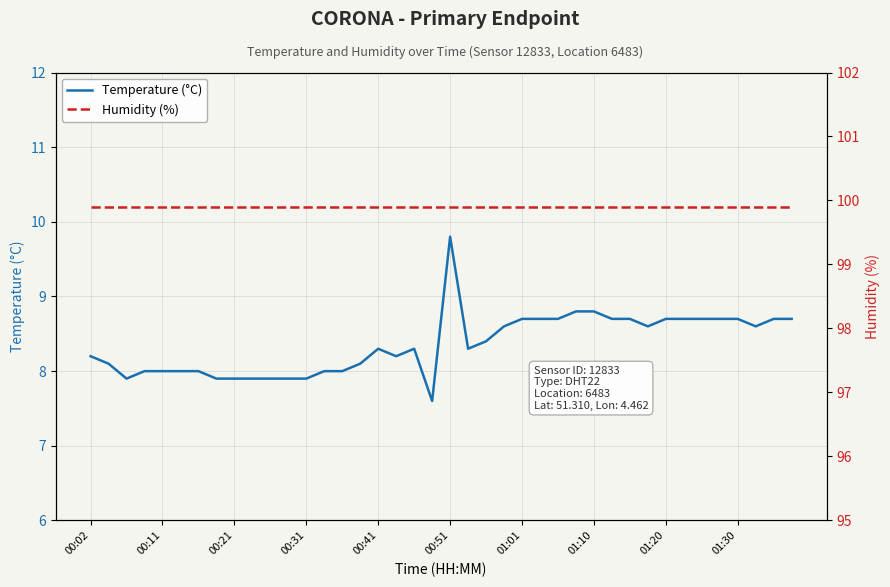

Which category has the highest value in the Temperature (°C) series?

00:51